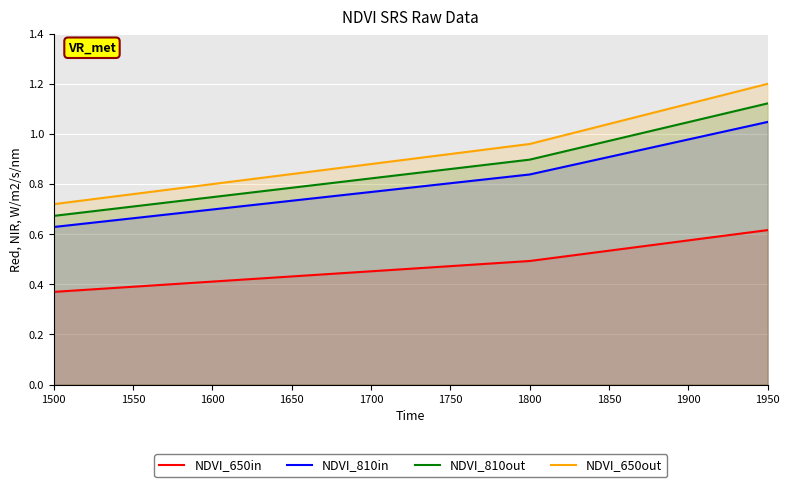

Reading left to right, list all the values displayed in this chart.

NDVI_650in: 0.4	0.5	0.6
NDVI_810in: 0.6	0.8	1.0
NDVI_810out: 0.7	0.9	1.1
NDVI_650out: 0.7	1.0	1.2